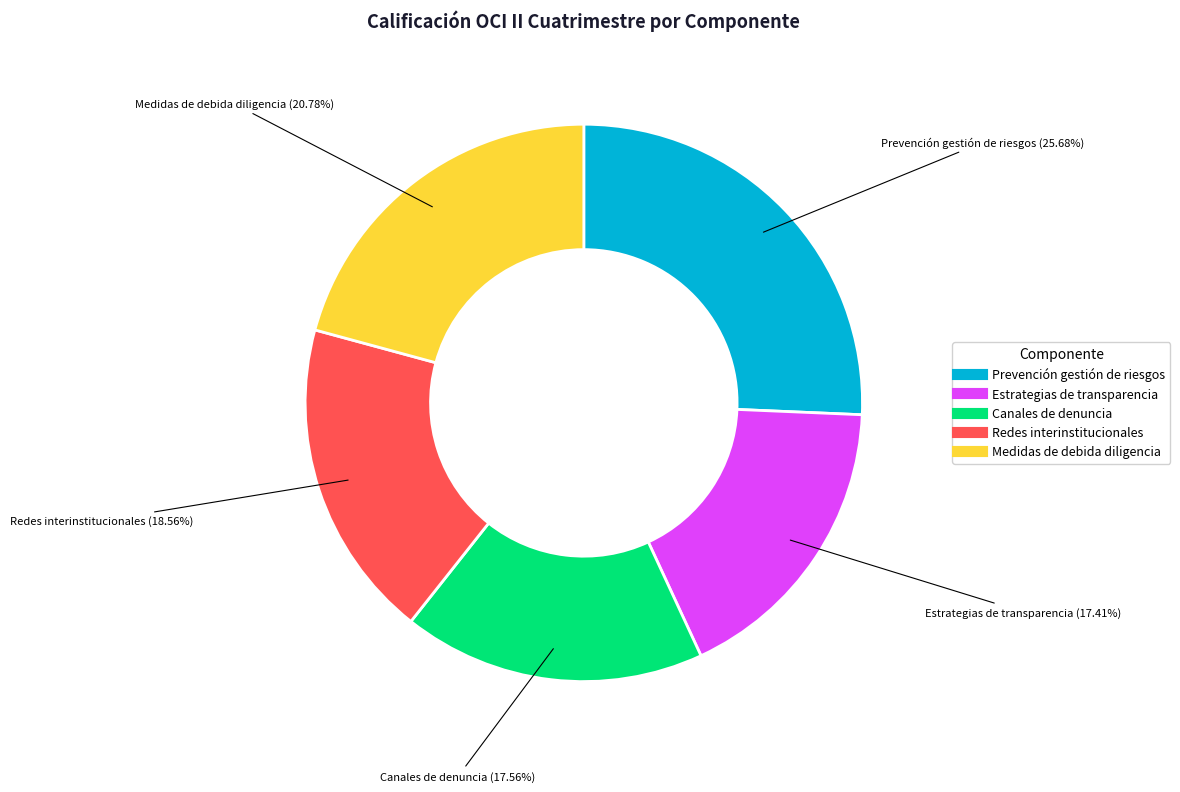

Is there any slice that represents more than half of the pie?

No